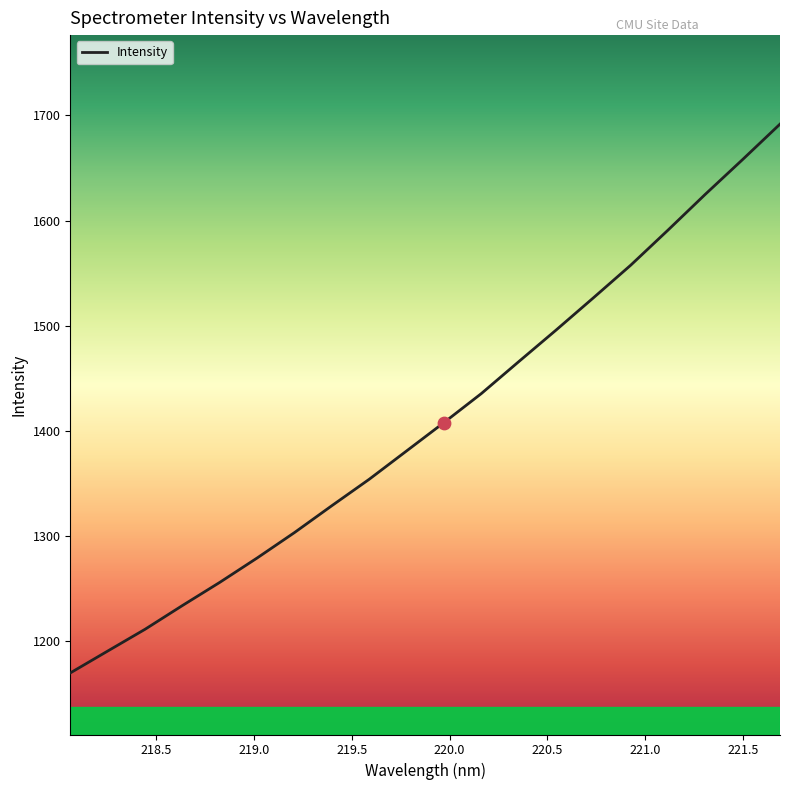

What is the minimum value shown in the chart?

1170.1